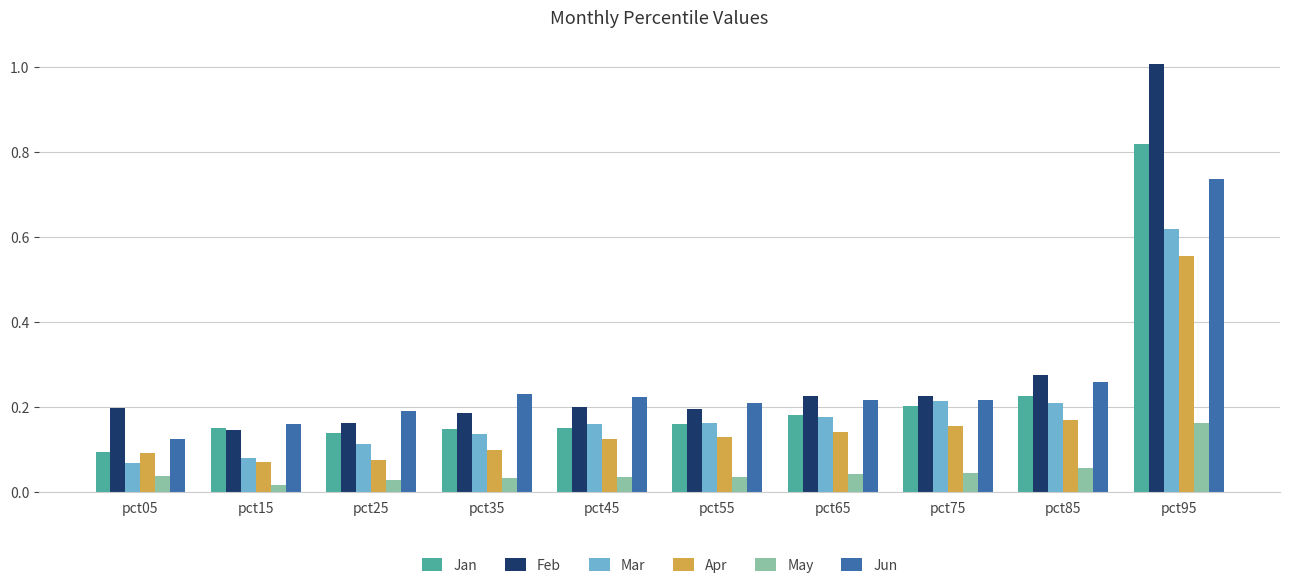

At which label is Mar closest to 0?

pct05